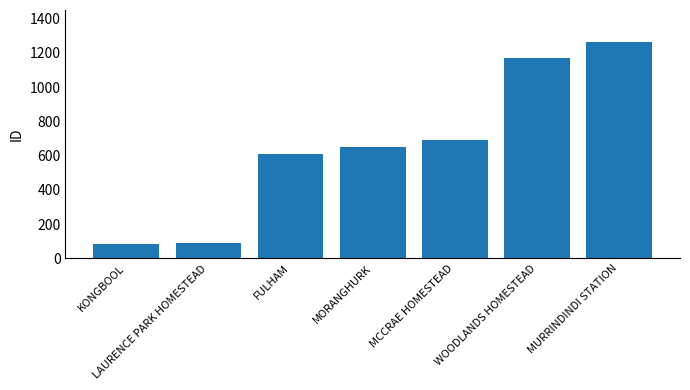

Which category has the highest value across all series?

MURRINDINDI STATION